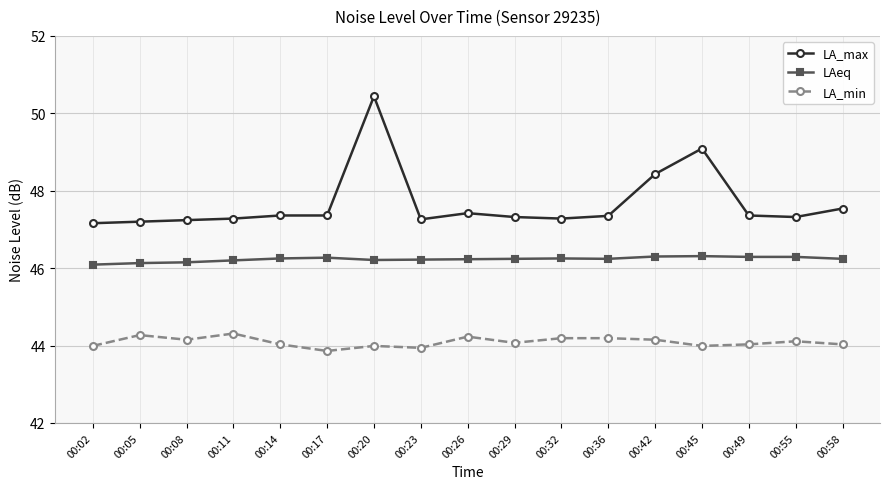

Which category has the highest value across all series?

00:20